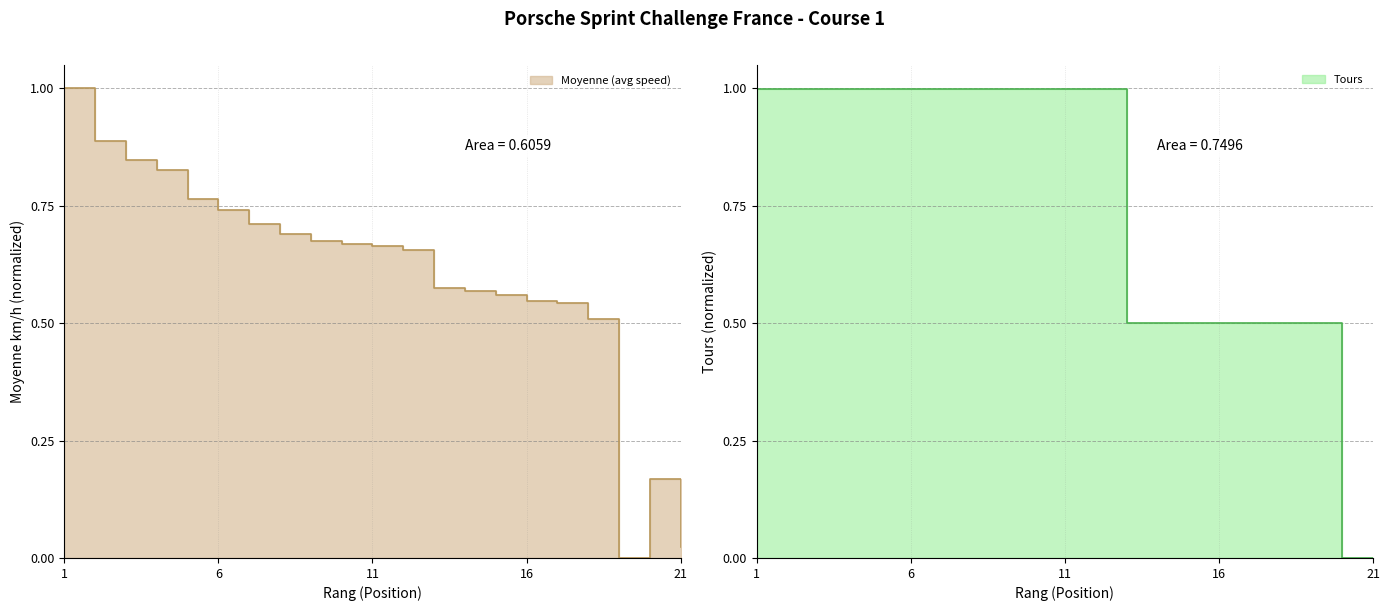

Is it true that Moyenne (avg speed) equals 0.9 at 10?

False